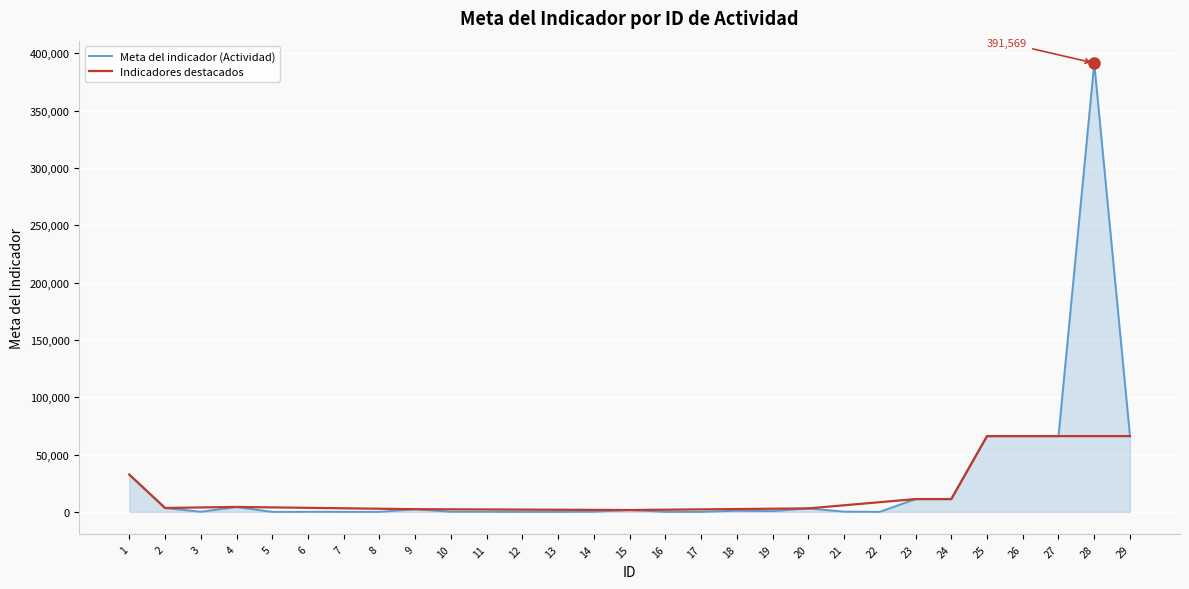

Reading left to right, transcribe all the data shown in this chart.

32550	3424	132	4322	7	92	66	20	2374	132	110	25	22	185	1634	21	28	1016	690	3055	218	50	11200	11200	66131	66131	66131	391569	66131